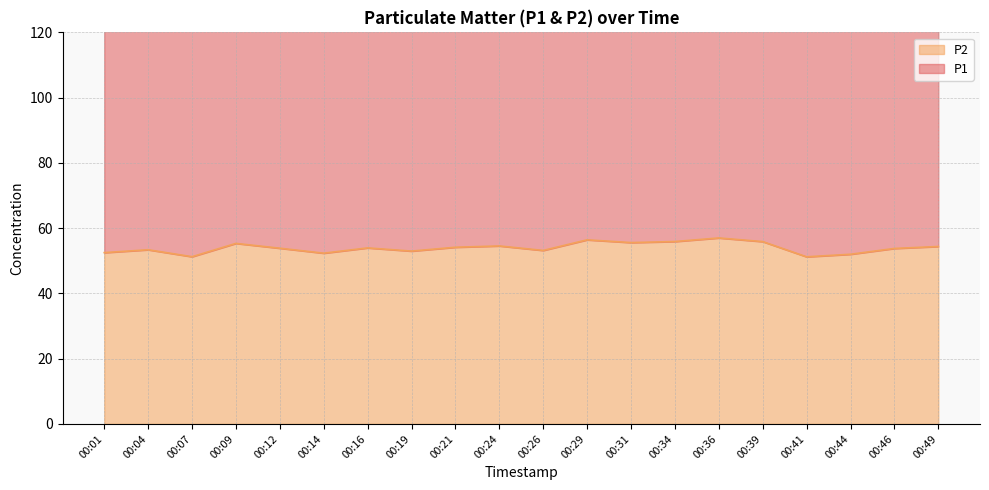

True or false: P1 has more than 0 interior local peaks.

True